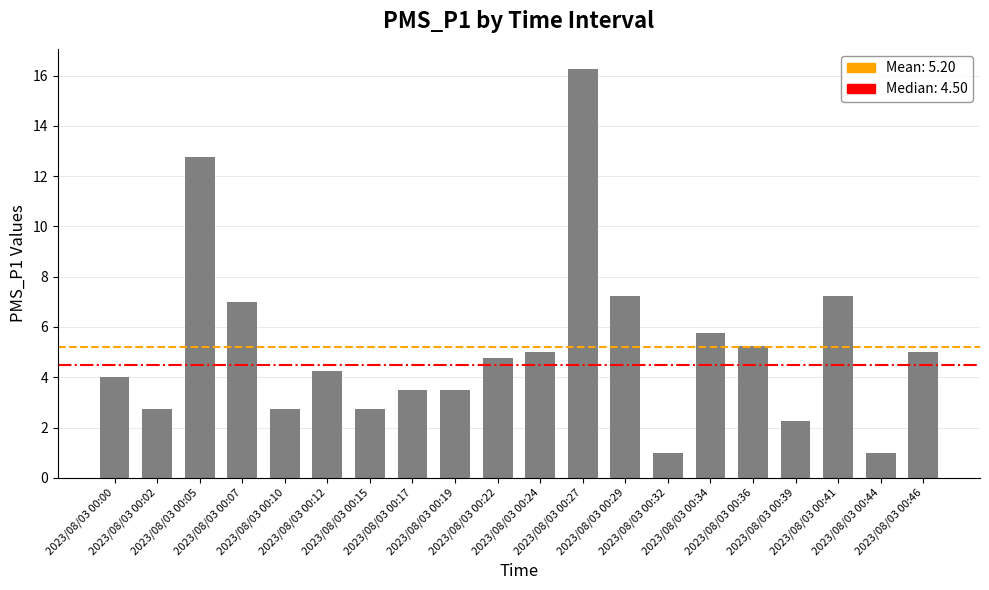

Count the number of categories in the chart.

20